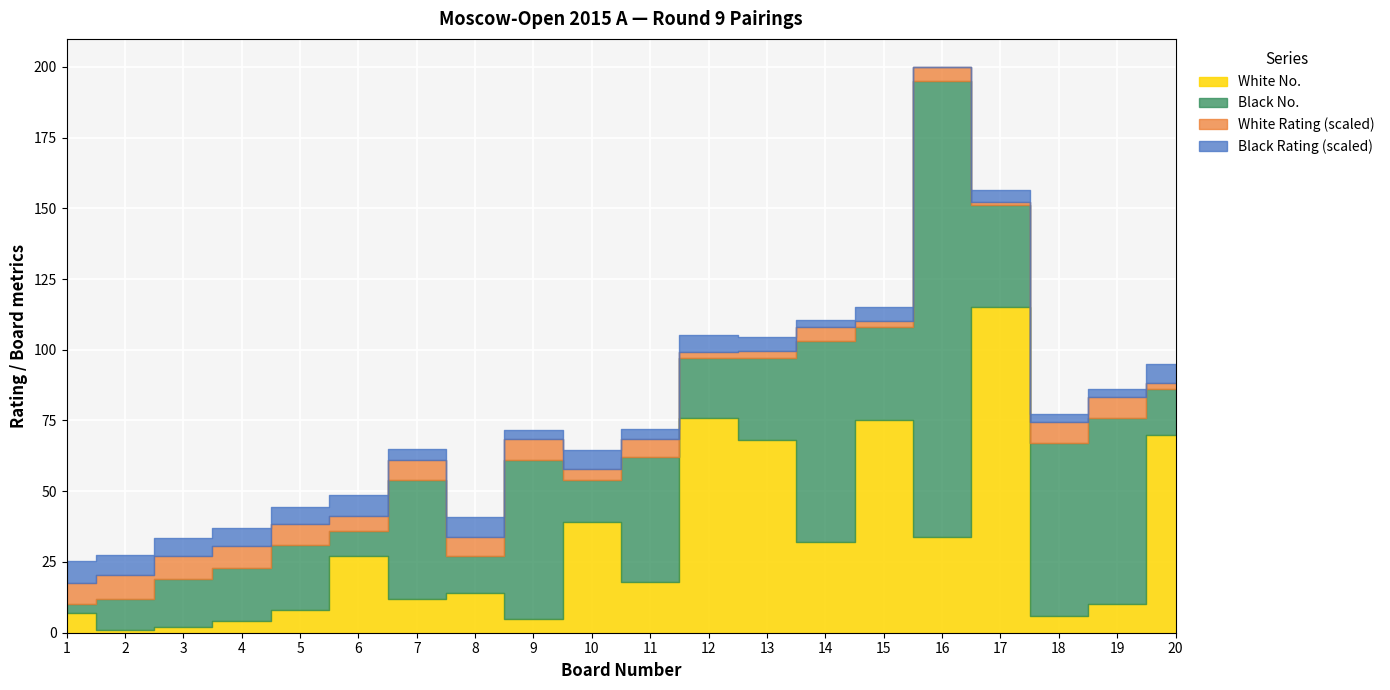

Is it true that White Rating equals 2414 at 12?

True